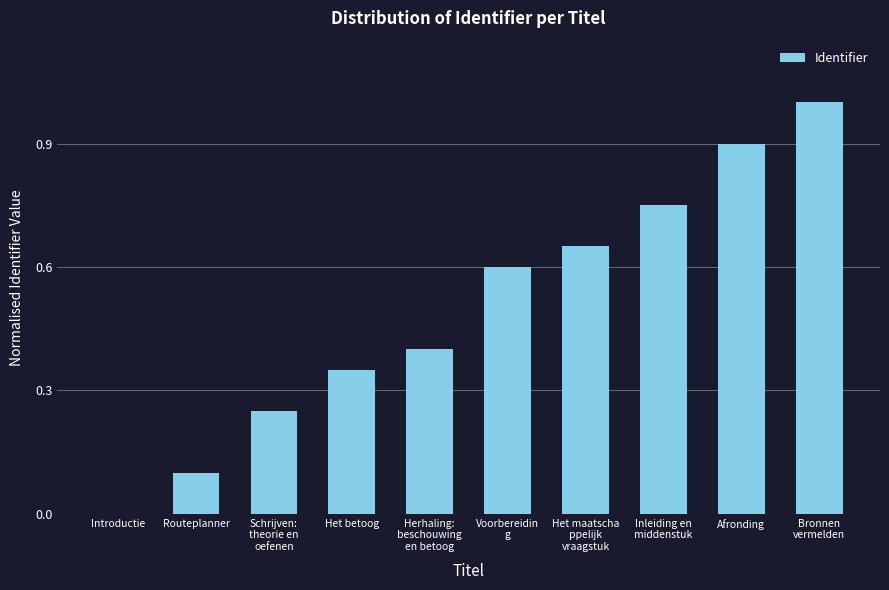

The value at Routeplanner is 0.1. True or false?

True